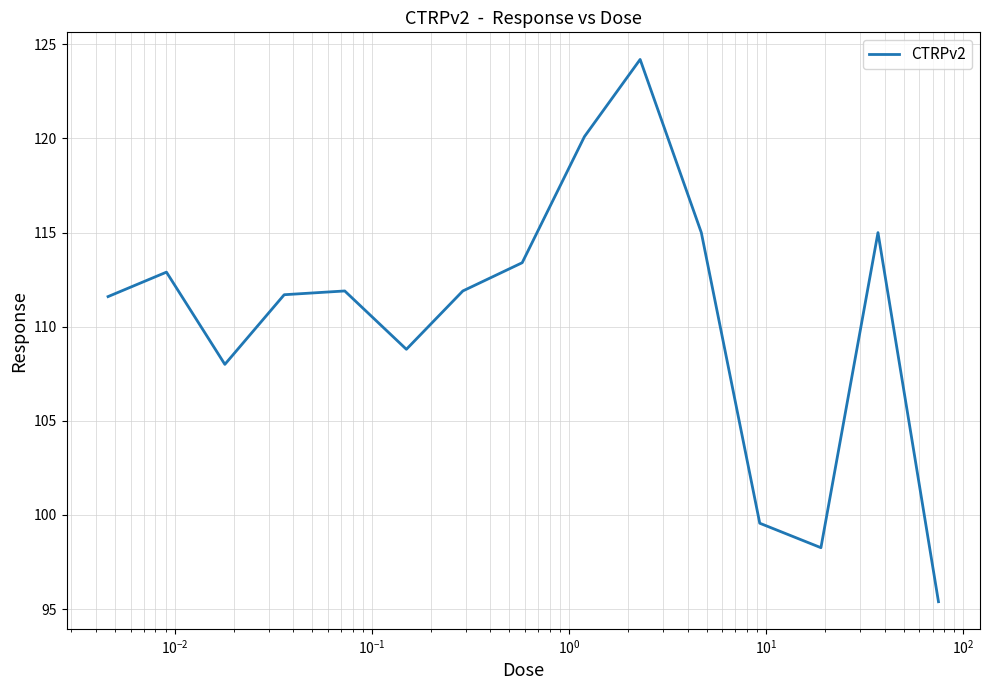

What is the average value?

110.5